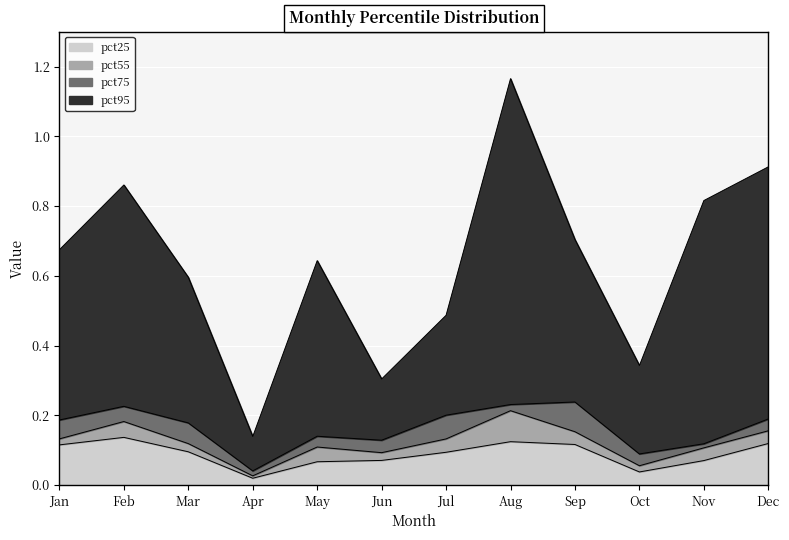

How many interior local peaks does the pct25 series have?

2